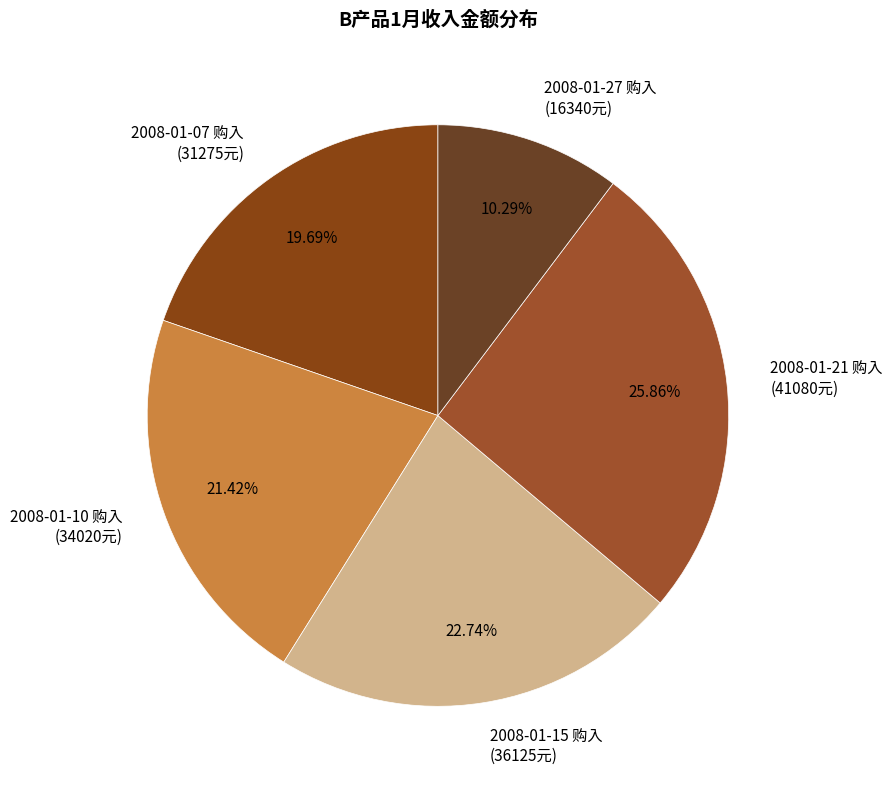

Does 2008-01-27 购入 account for over 50% of the chart?

No